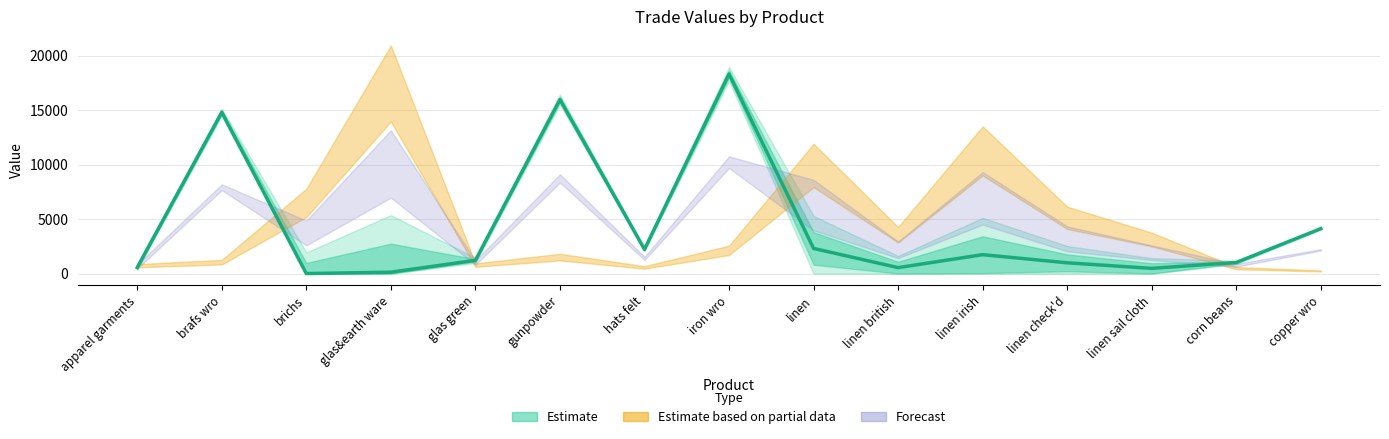

At which category does the chart reach its peak across all series?

iron wro